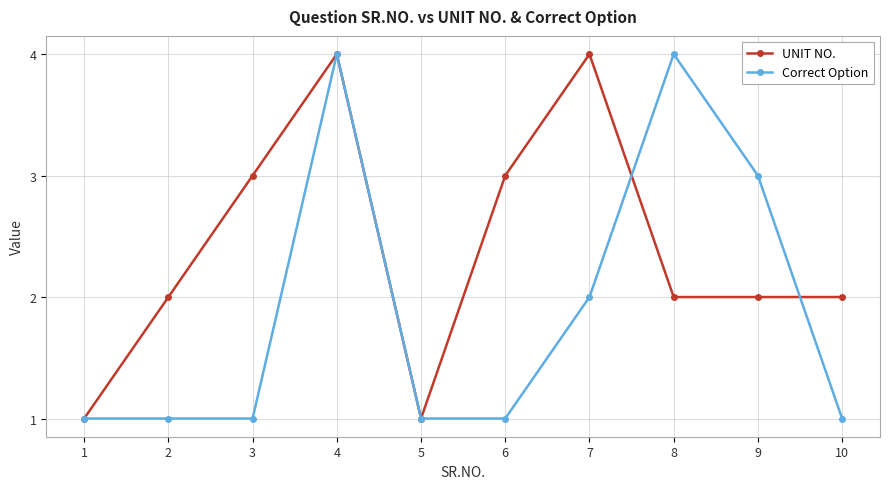

Rank the series at 8 from lowest to highest value.

UNIT NO., Correct Option